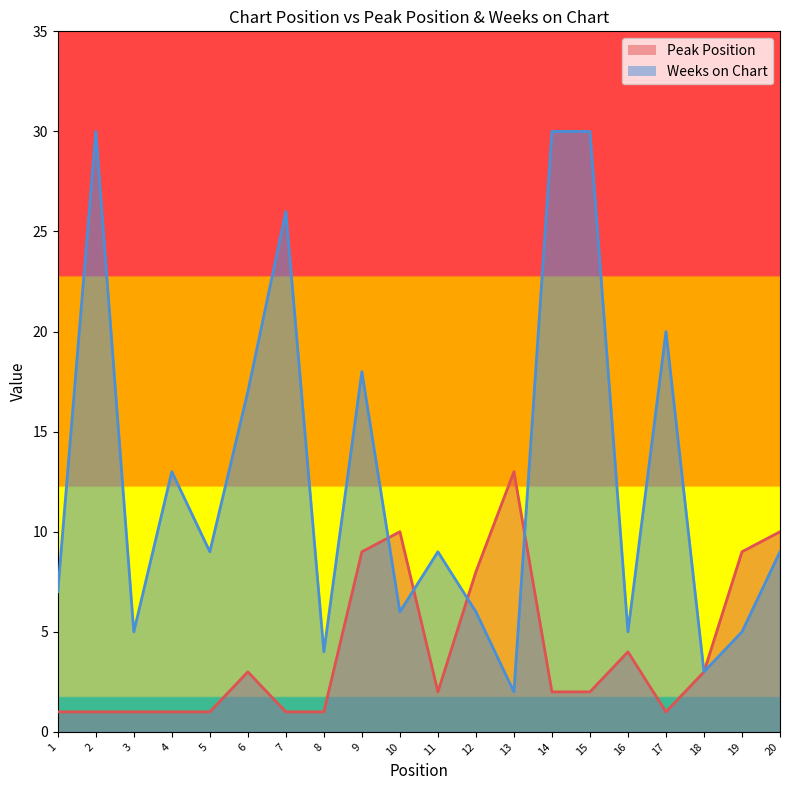

Which category has the lowest value in the Weeks on Chart series?

13